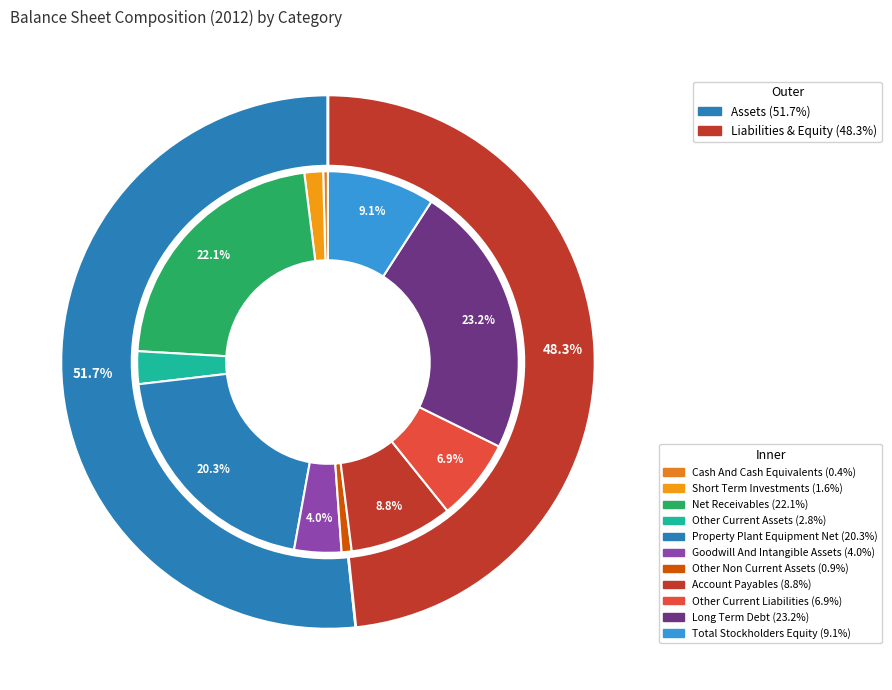

To the nearest percent, what is the difference between the largest and smallest slice percentages?

23%